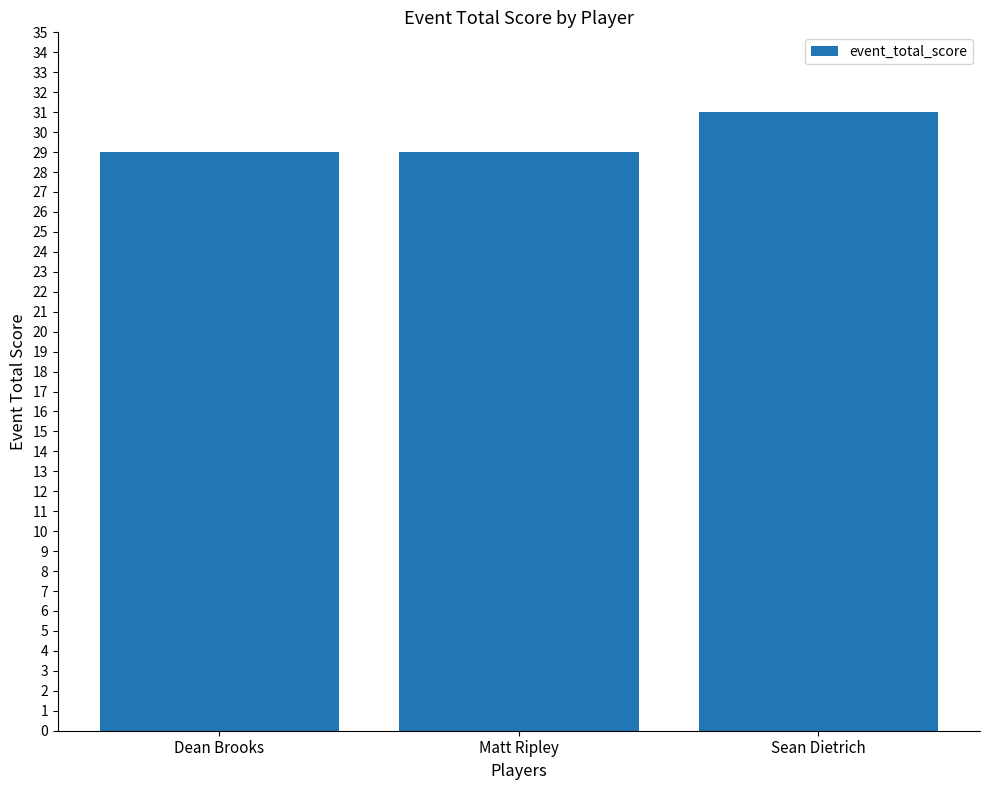

The chart shows a value of 29 at Matt Ripley. True or false?

True